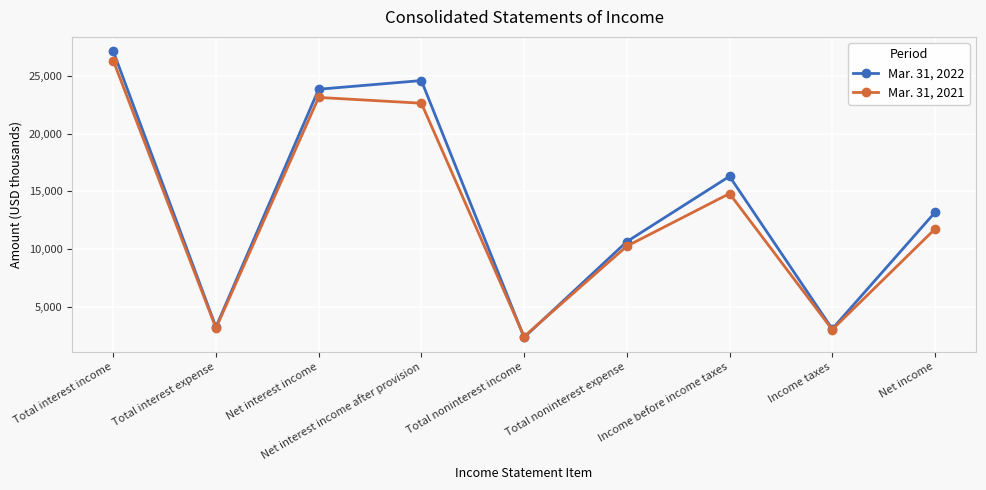

At which label is Mar. 31, 2021 closest to 14387?

Income before income taxes